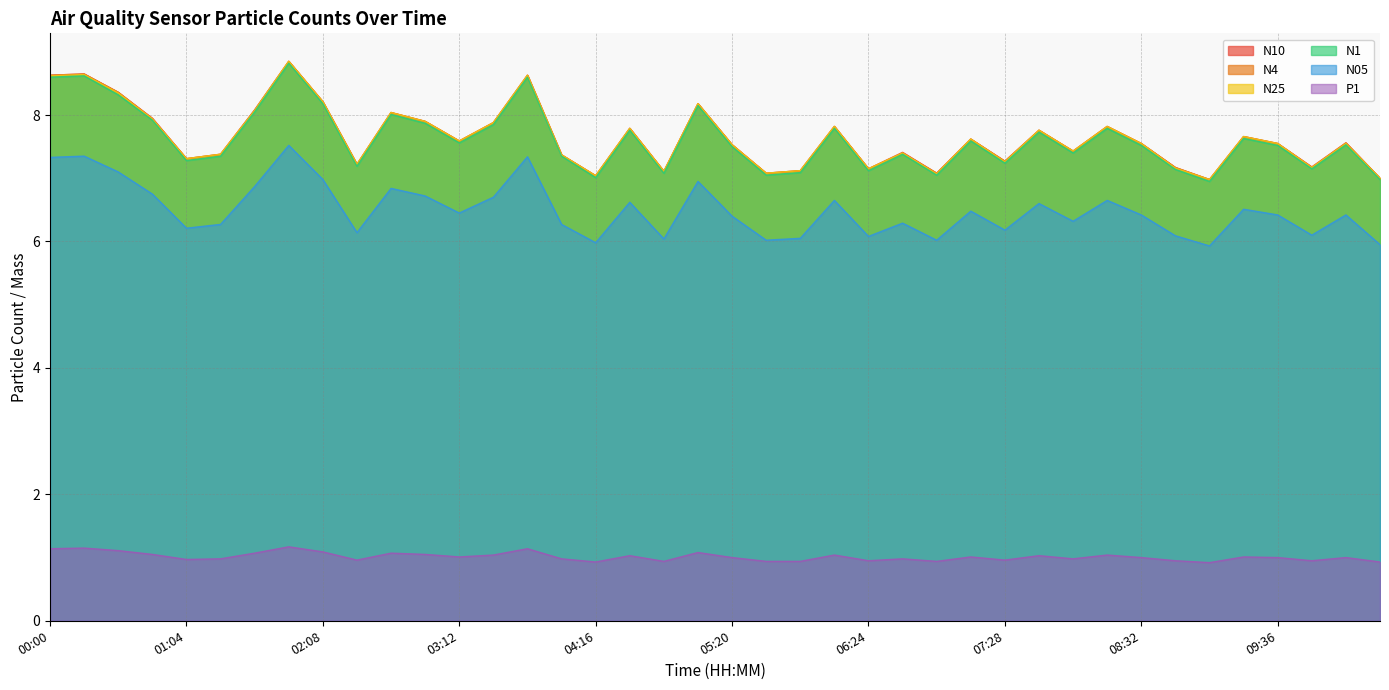

Which category has the highest value in the N4 series?

01:52